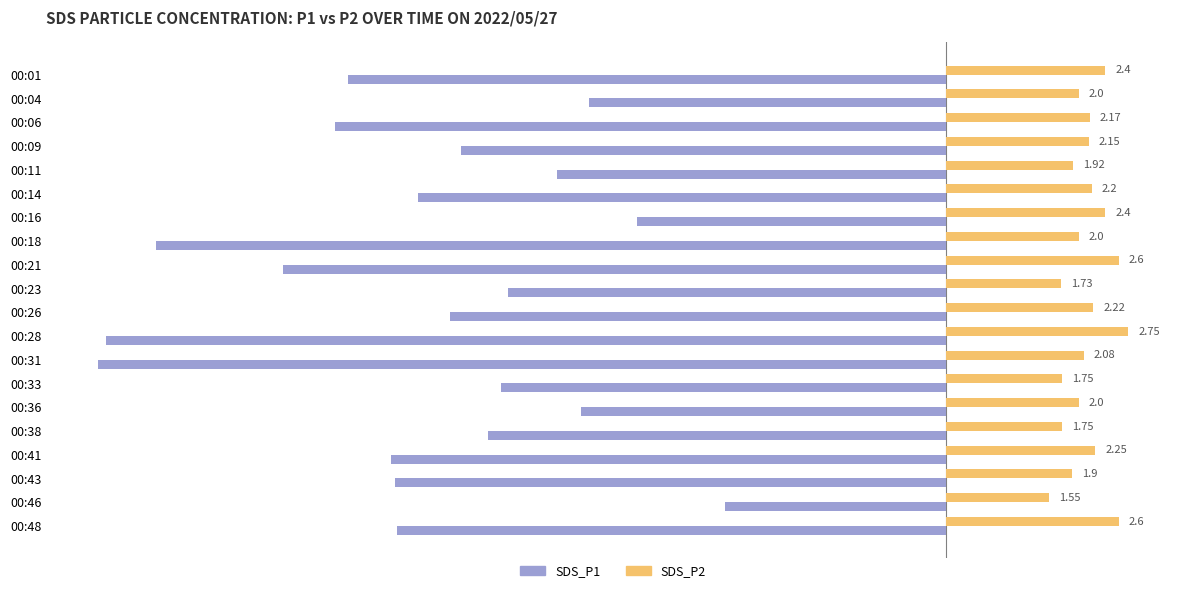

Which category has the highest value in the SDS_P2 series?

00:28